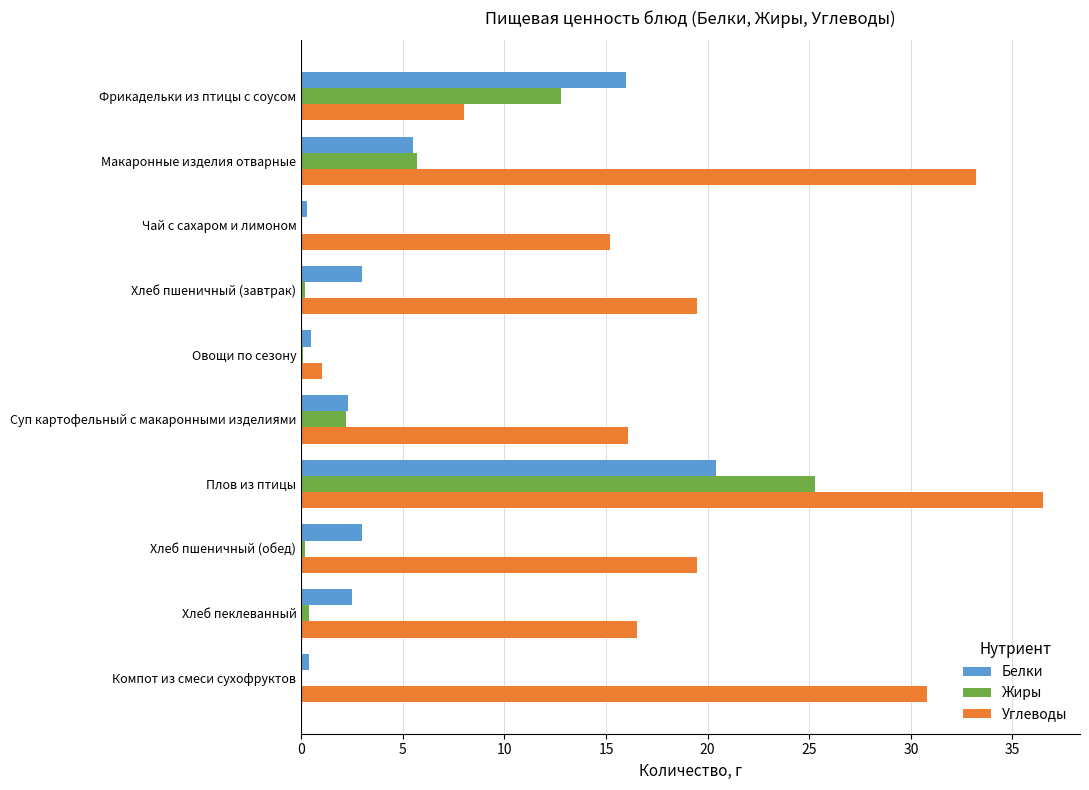

At which label is Белки closest to 10?

Макаронные изделия отварные